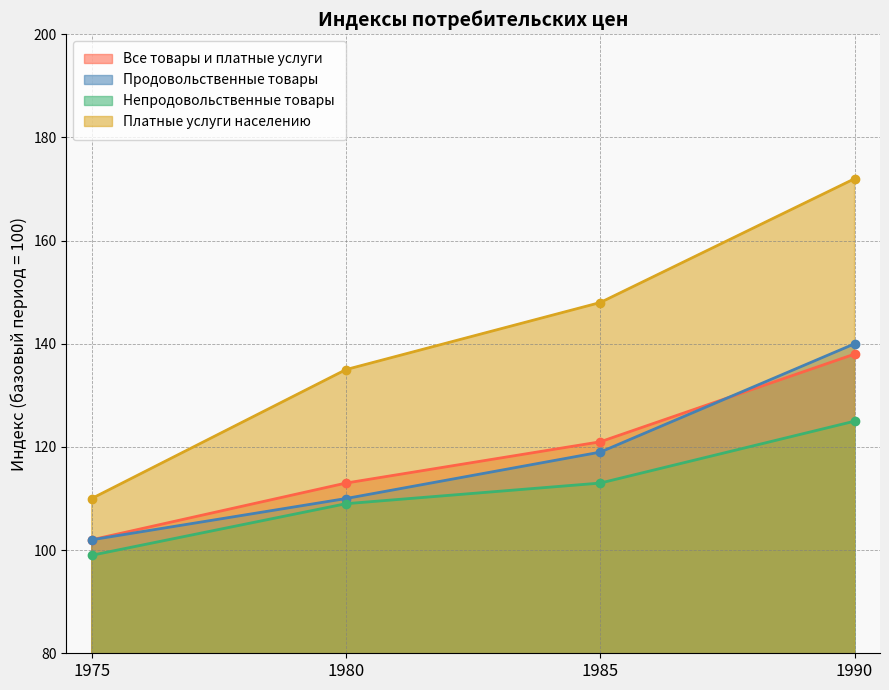

What are all the series names shown in the legend?

Все товары и платные услуги, Продовольственные товары, Непродовольственные товары, Платные услуги населению